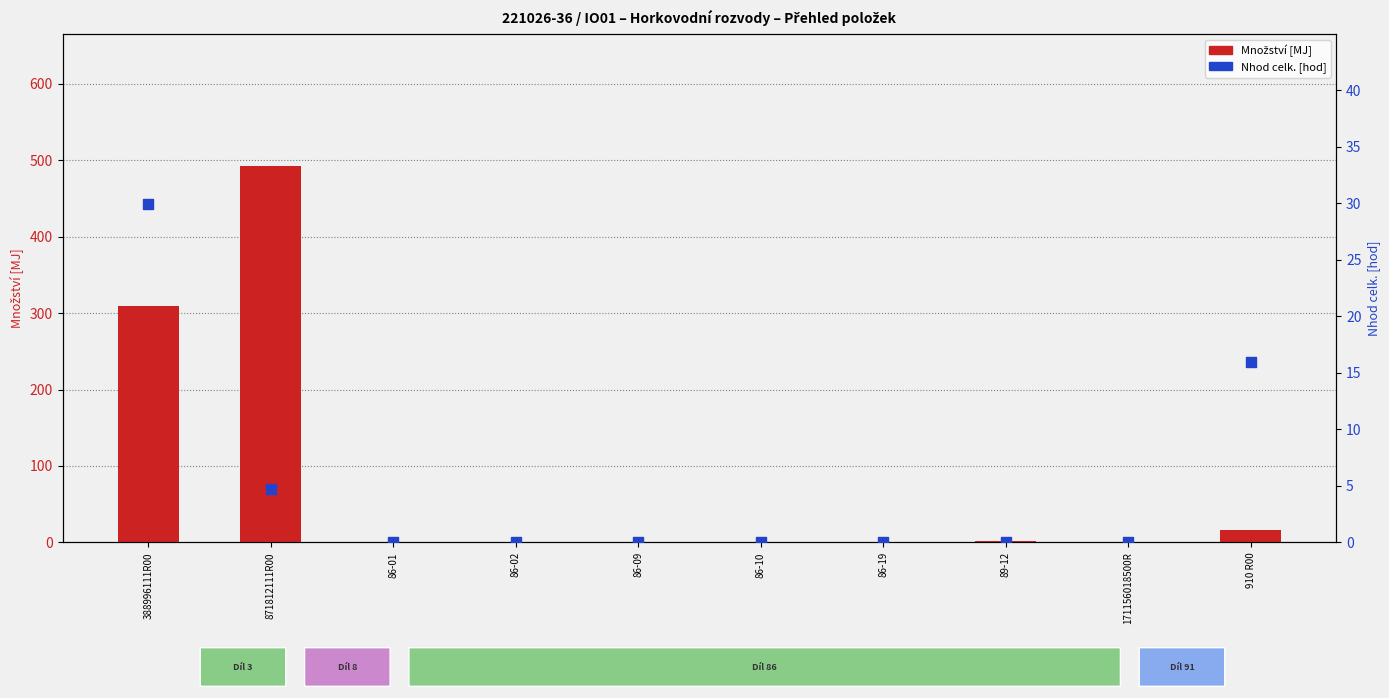

At how many categories does at least one series exceed 329?

1